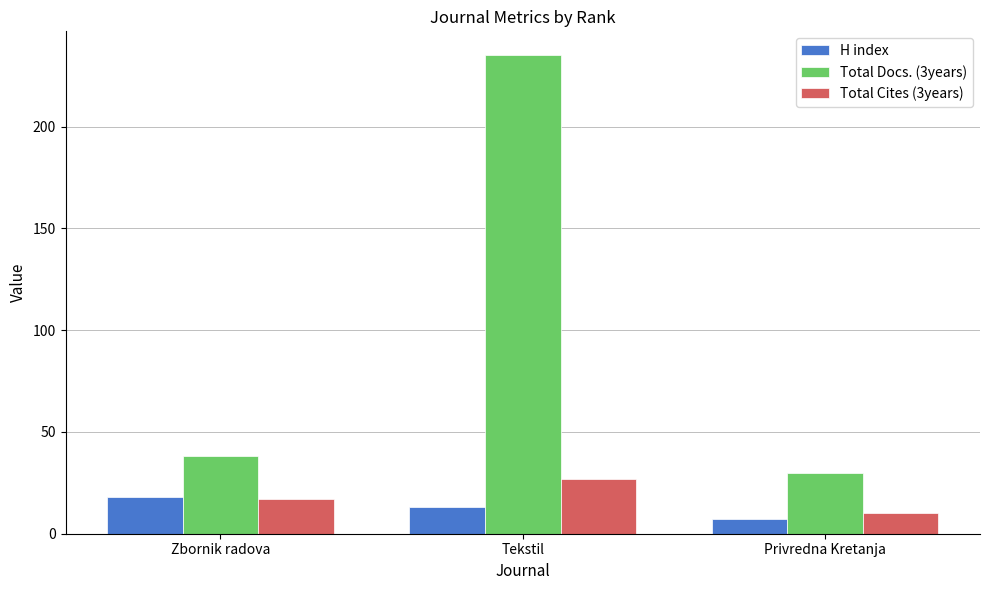

At how many categories does at least one series exceed 216?

1